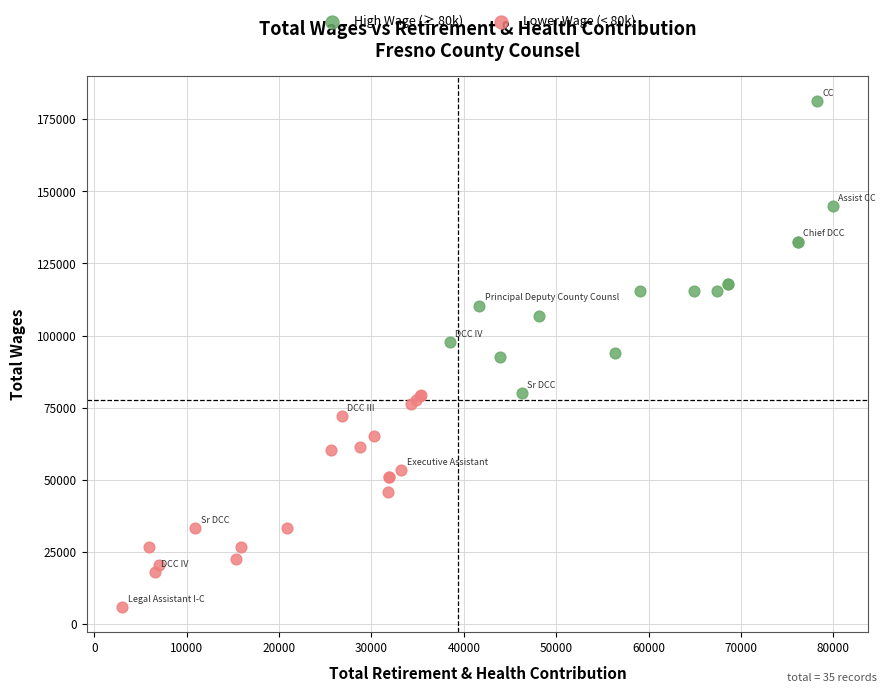

Which series has the widest spread of Y values?

High Wage (≥ 80k)